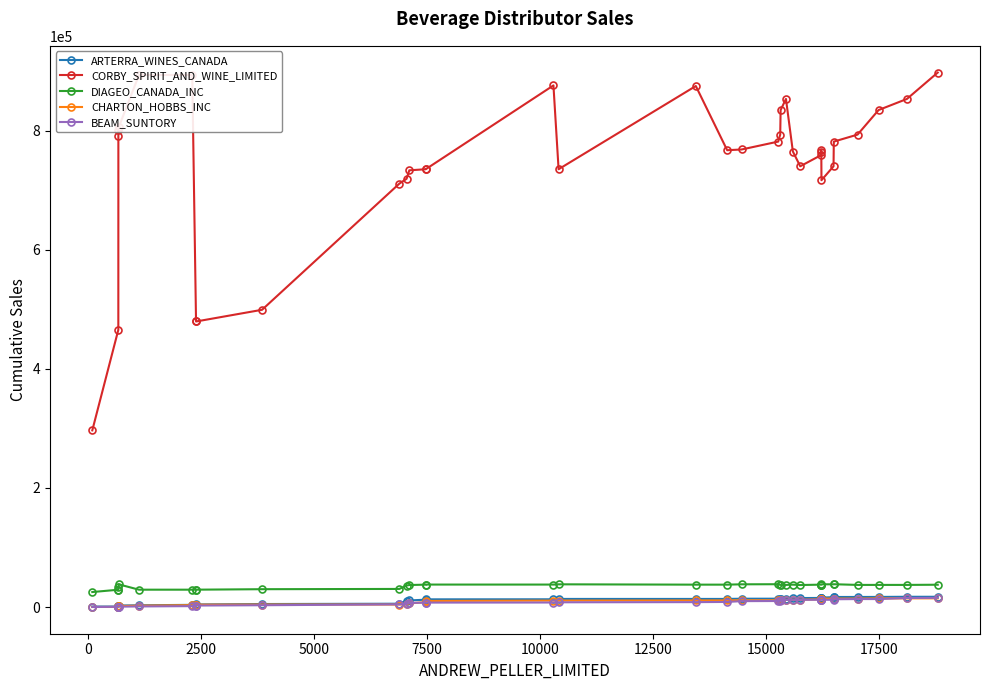

How many values in the DIAGEO_CANADA_INC series exceed 37149?

17